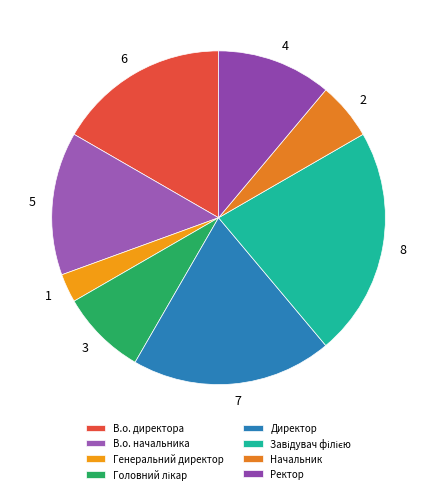

Which slice is the smallest?

Генеральний директор